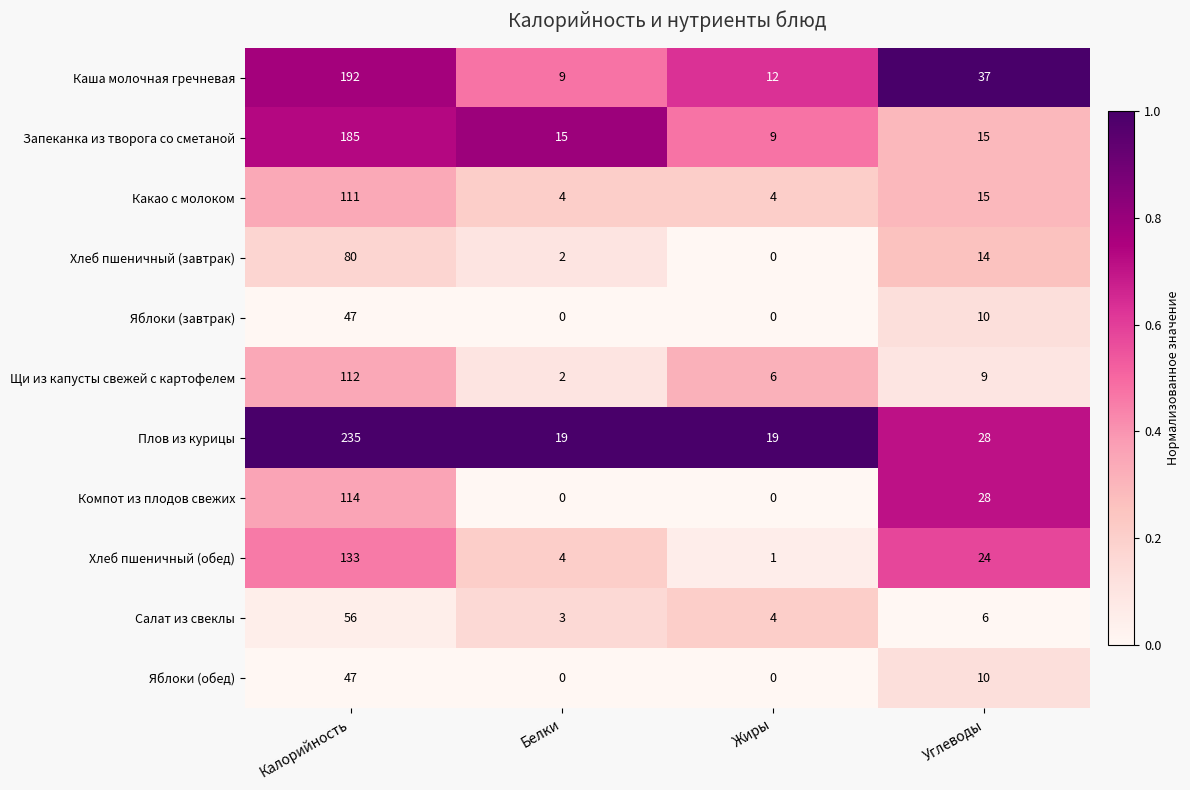

List the labels in order of Хлеб пшеничный (завтрак) value, smallest first.

Жиры, Белки, Углеводы, Калорийность